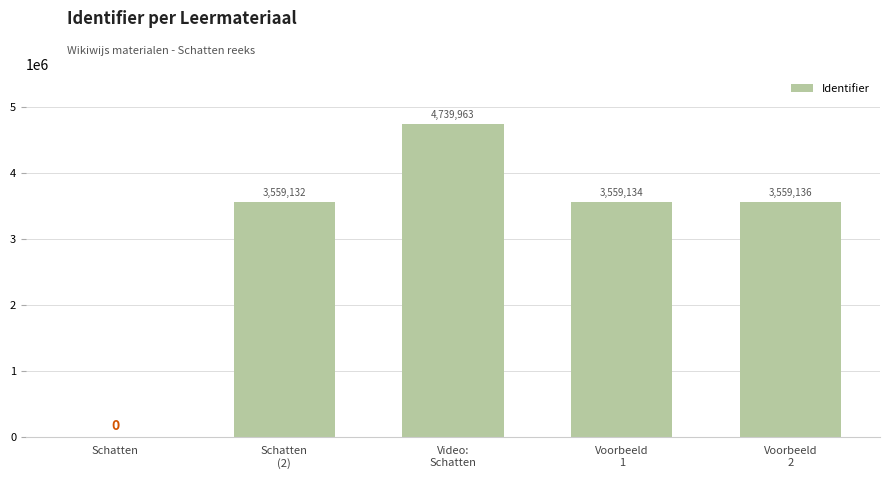

At which category does the chart reach its peak across all series?

Video:
Schatten